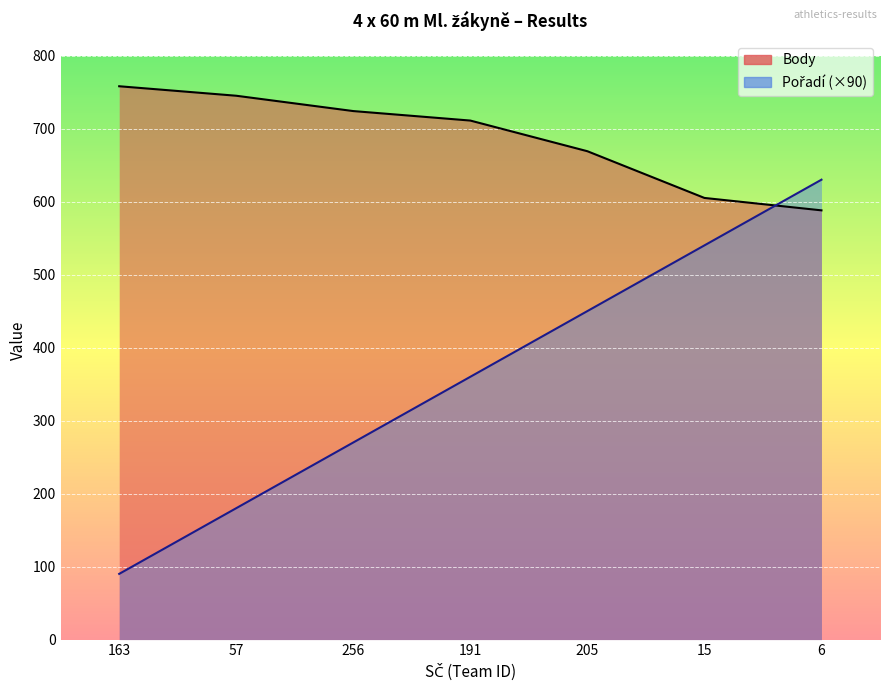

Which series changed the most between 57 and 205?

Pořadí